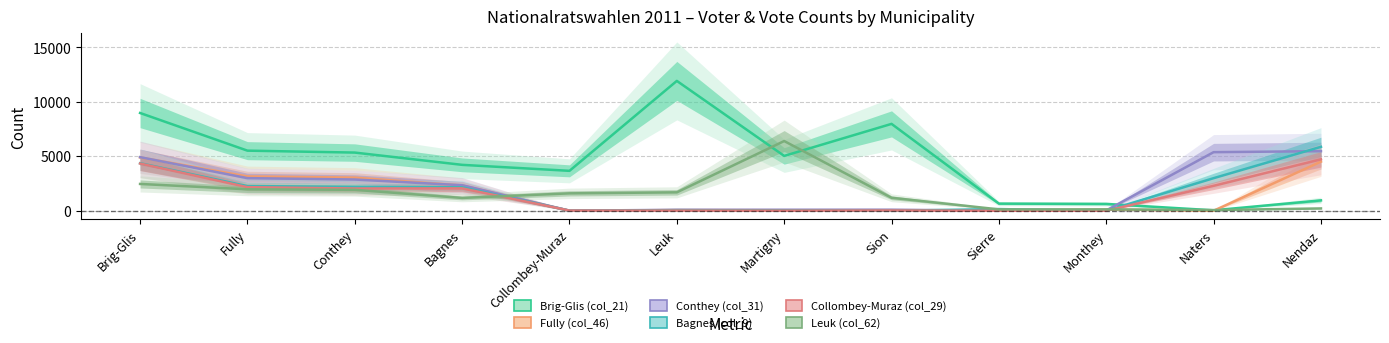

Which series has the widest spread of values?

Brig-Glis (col_21)